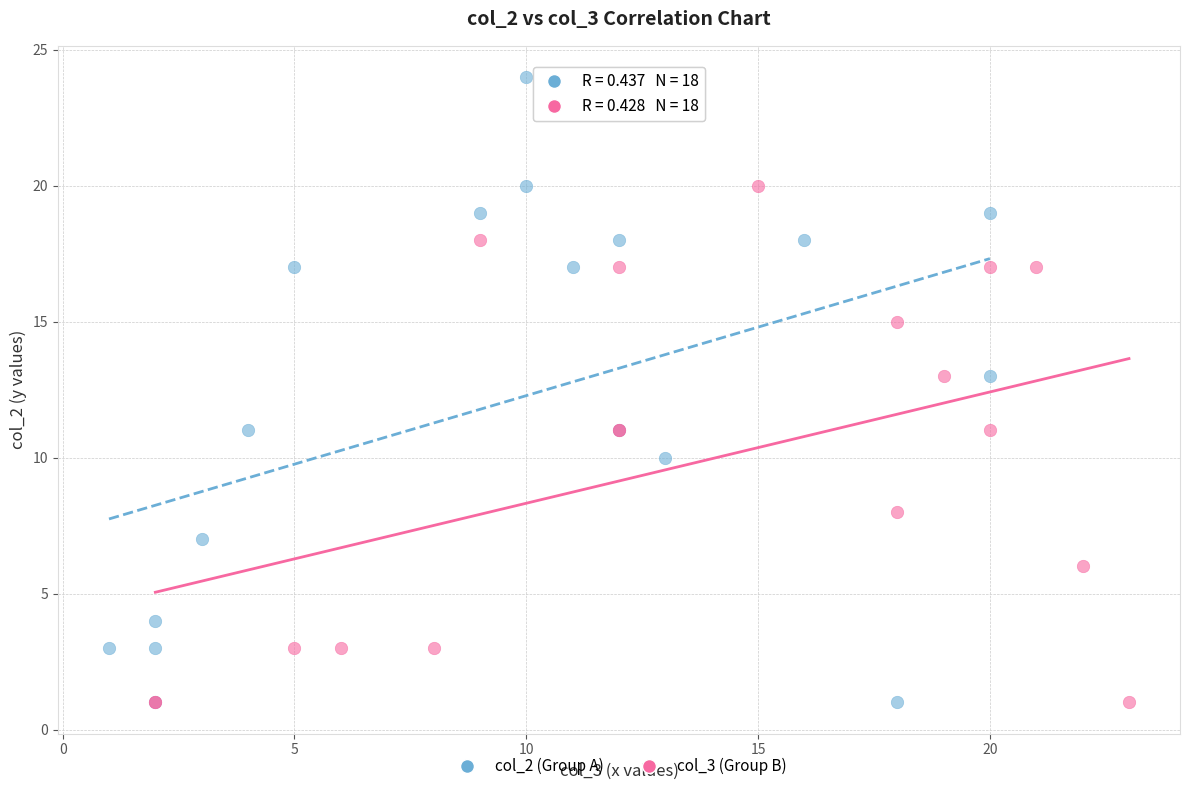

Which series has the largest Y range (max minus min)?

col_2 (Group A)